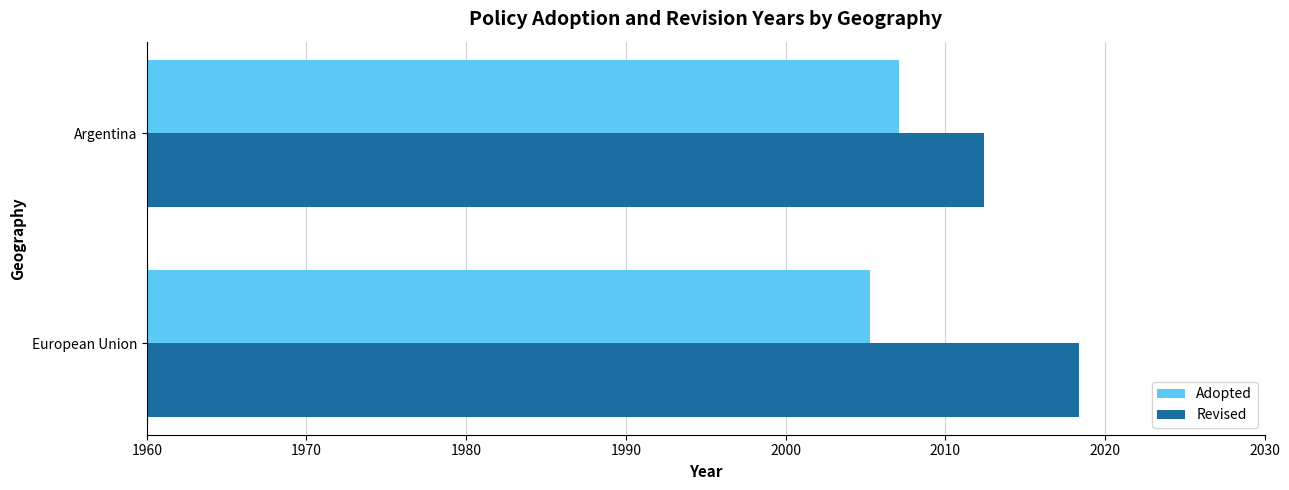

Where is Revised nearest to the value 2015?

Argentina